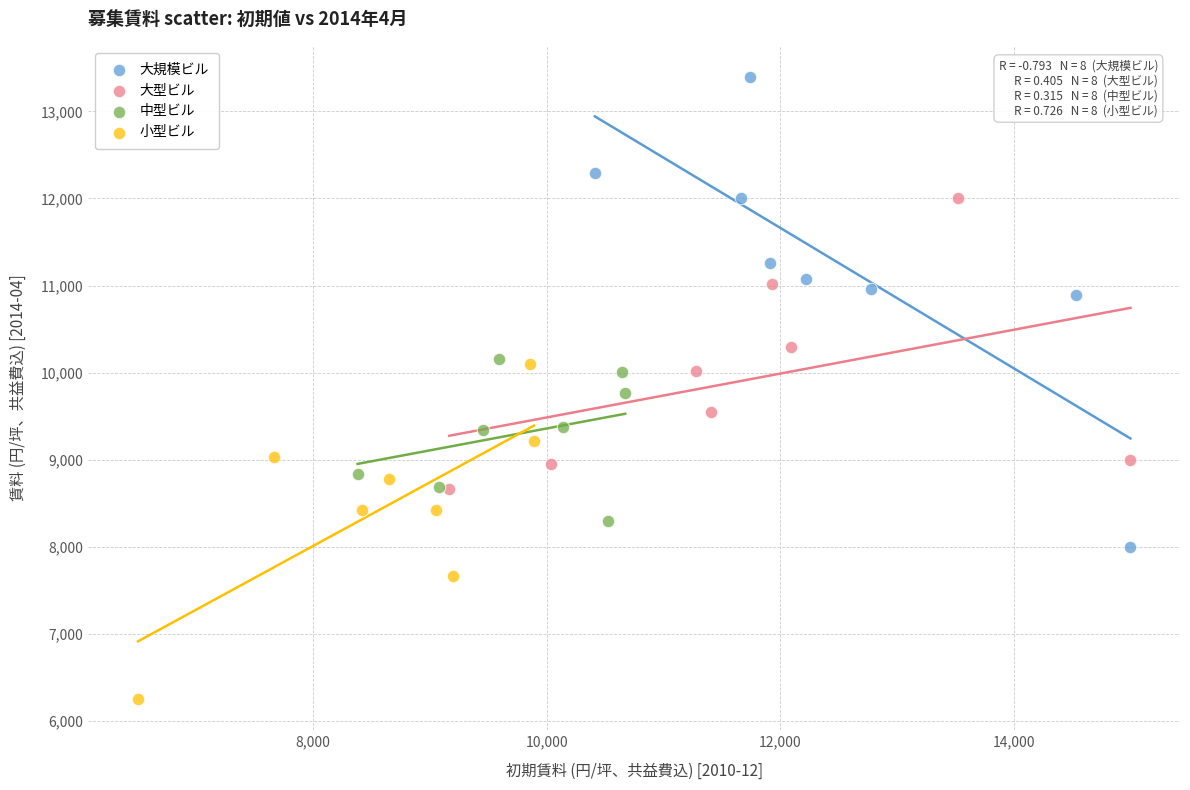

Which series has the widest spread of Y values?

大規模ビル